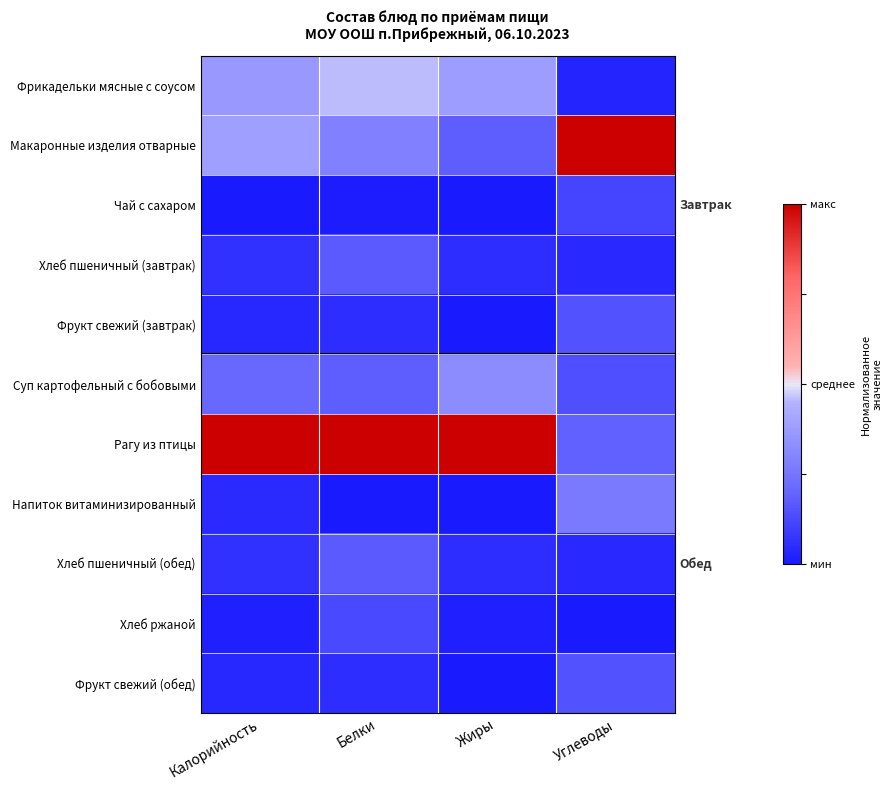

Which has a higher value, Жиры or Калорийность?

Жиры